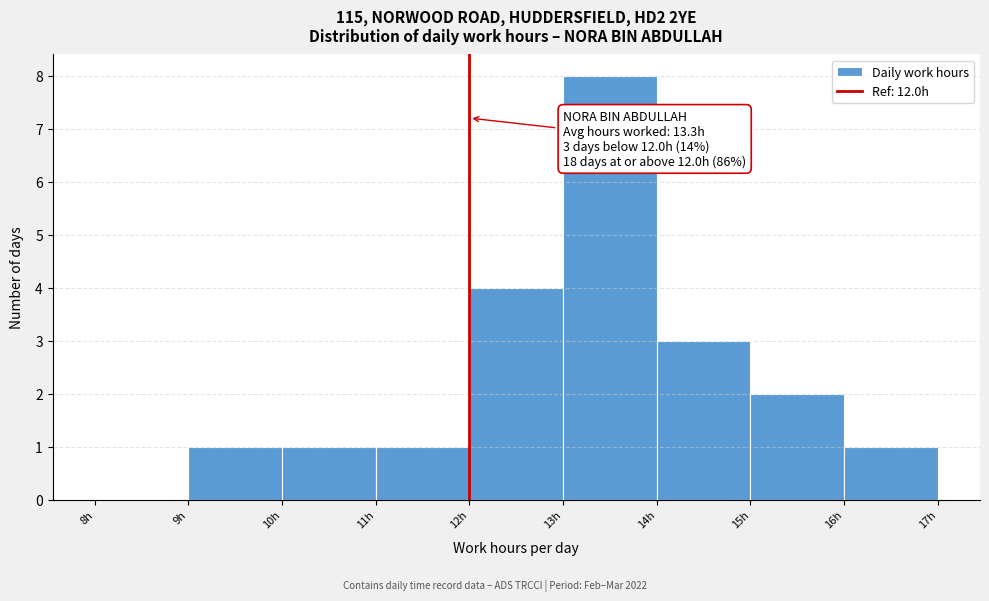

Over which range of the x-axis is the bar tallest?

13 to 14